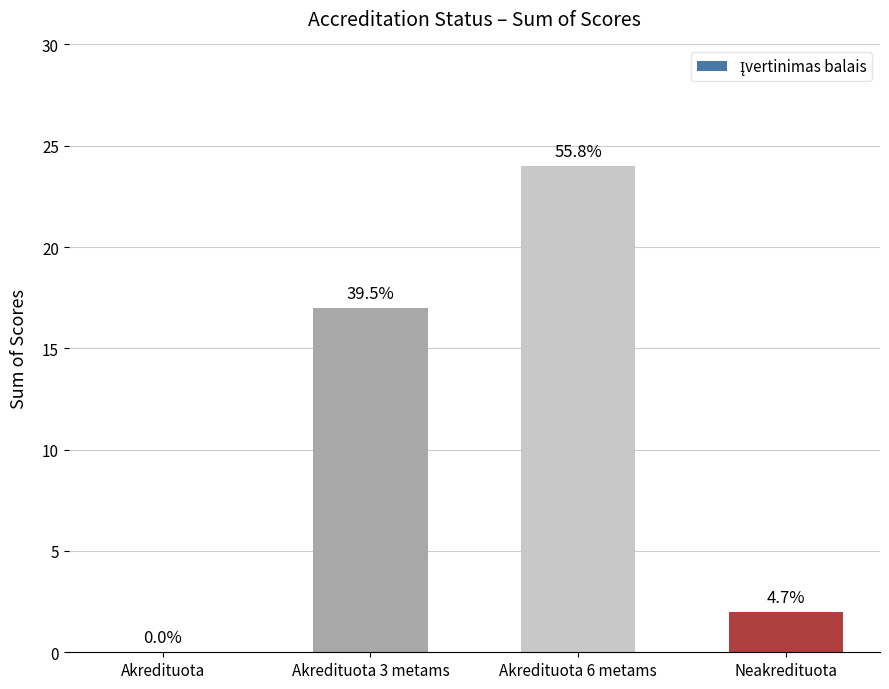

What is the label of the 4th bar from the right?

Akredituota